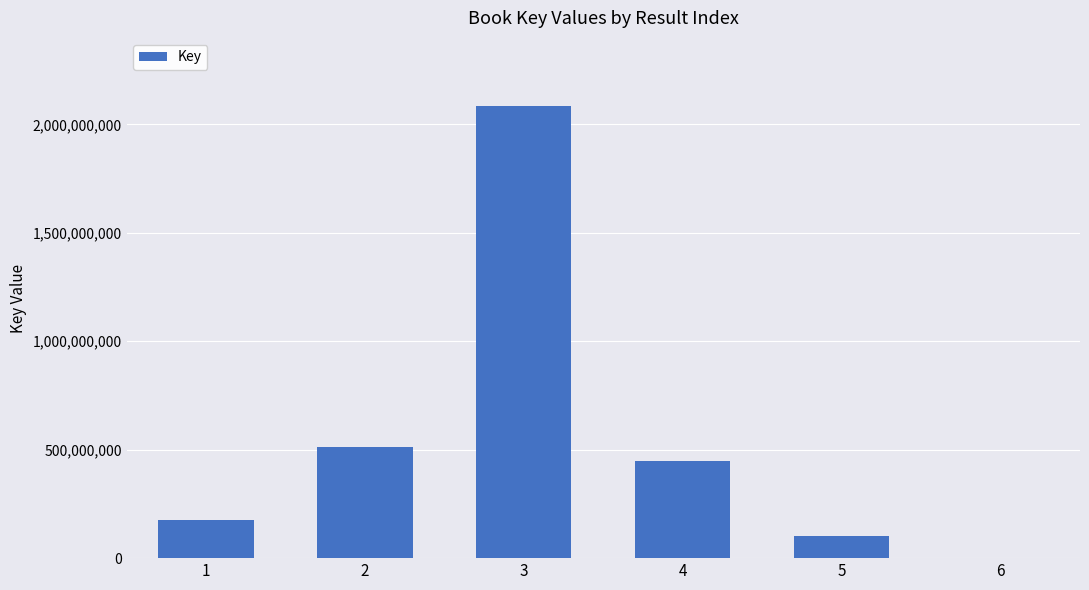

What is the average value?

552971361